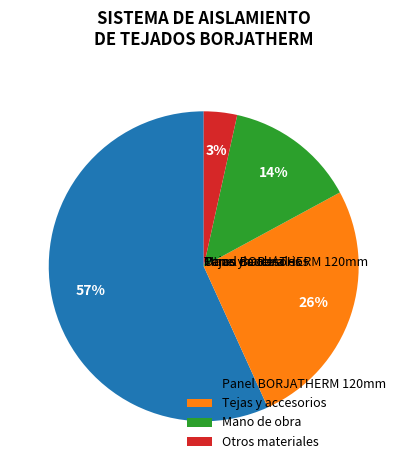

Which category has the smallest portion of the pie?

Otros materiales